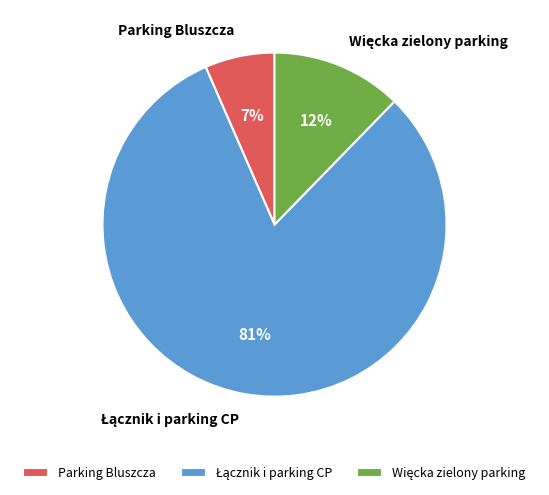

True or false: Parking Bluszcza accounts for 1% of the total.

False